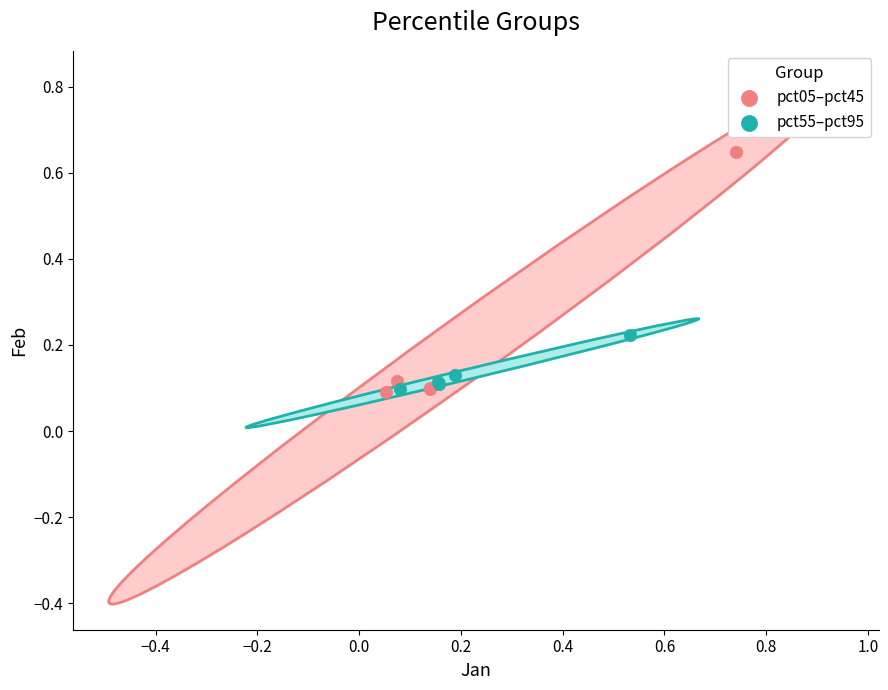

Which series contains the highest Y value?

pct05–pct45